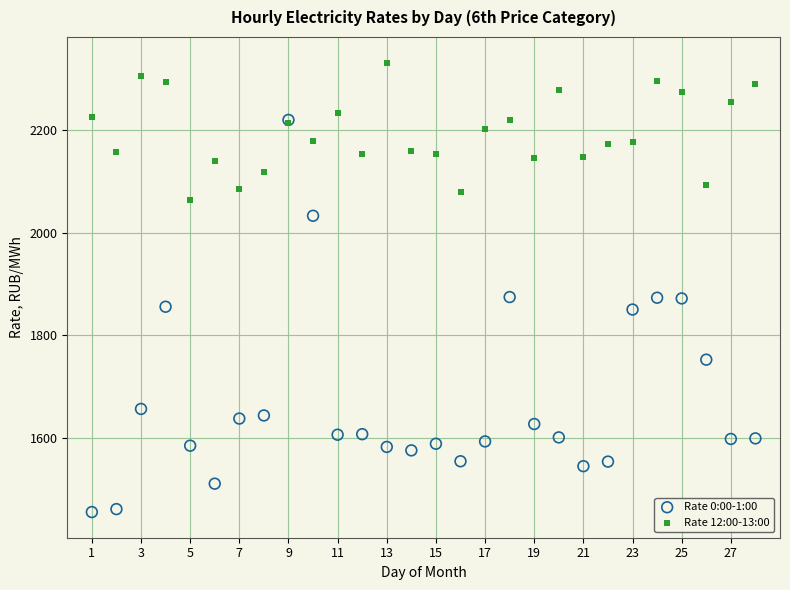

What are all the series names shown in the legend?

Rate 0:00-1:00, Rate 12:00-13:00